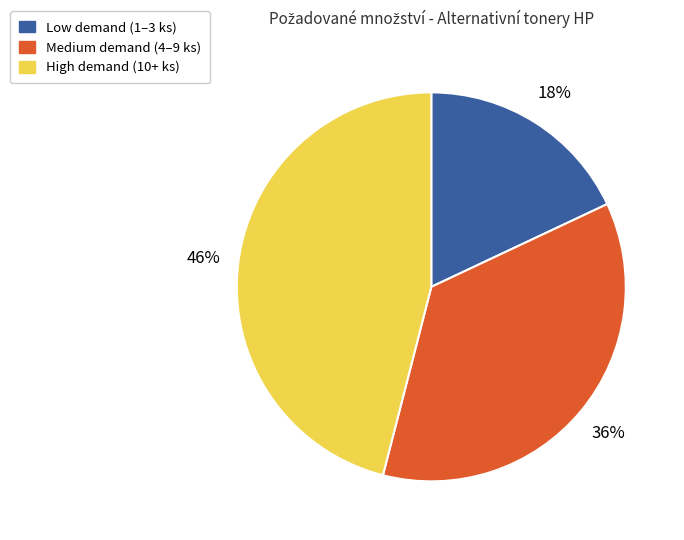

Is there a majority slice in this chart?

No